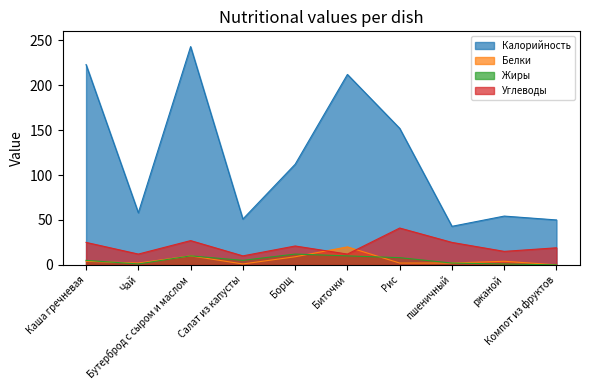

Does the chart display data point markers on the line(s)?

No